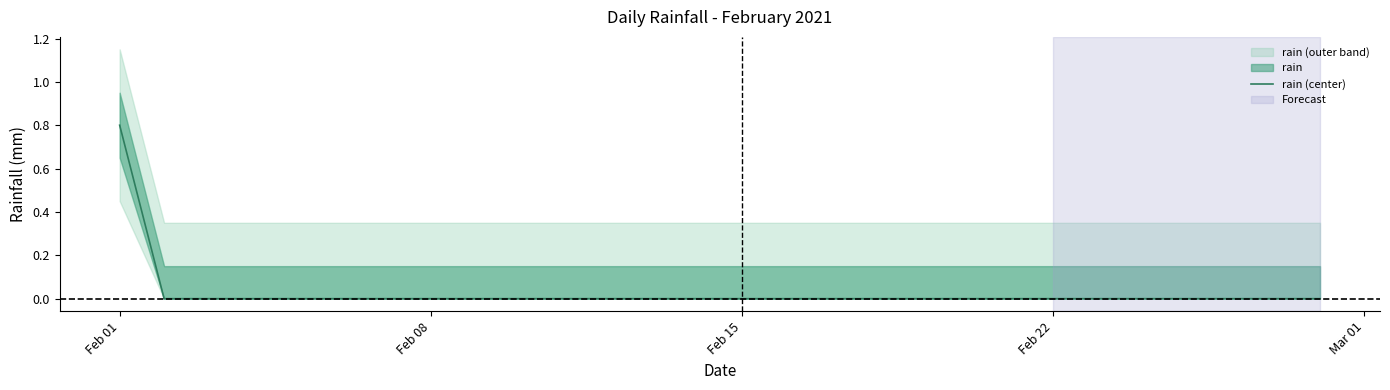

How many values are between 0 and 1?

28